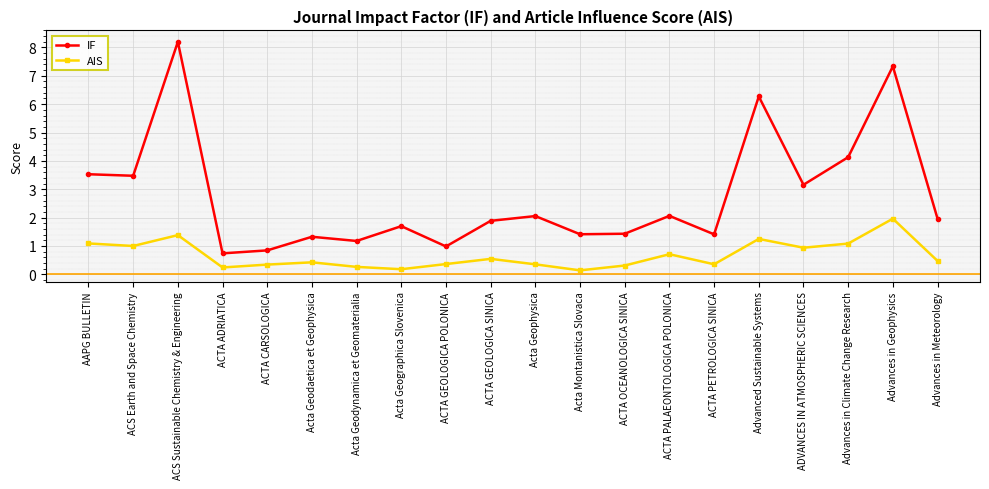

What is the total value across all series at ACTA GEOLOGICA SINICA?

2.4